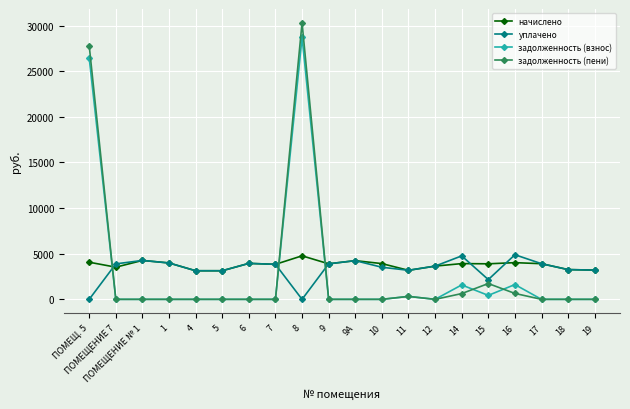

What is the highest value of the задолженность (пени) series?

30300.7